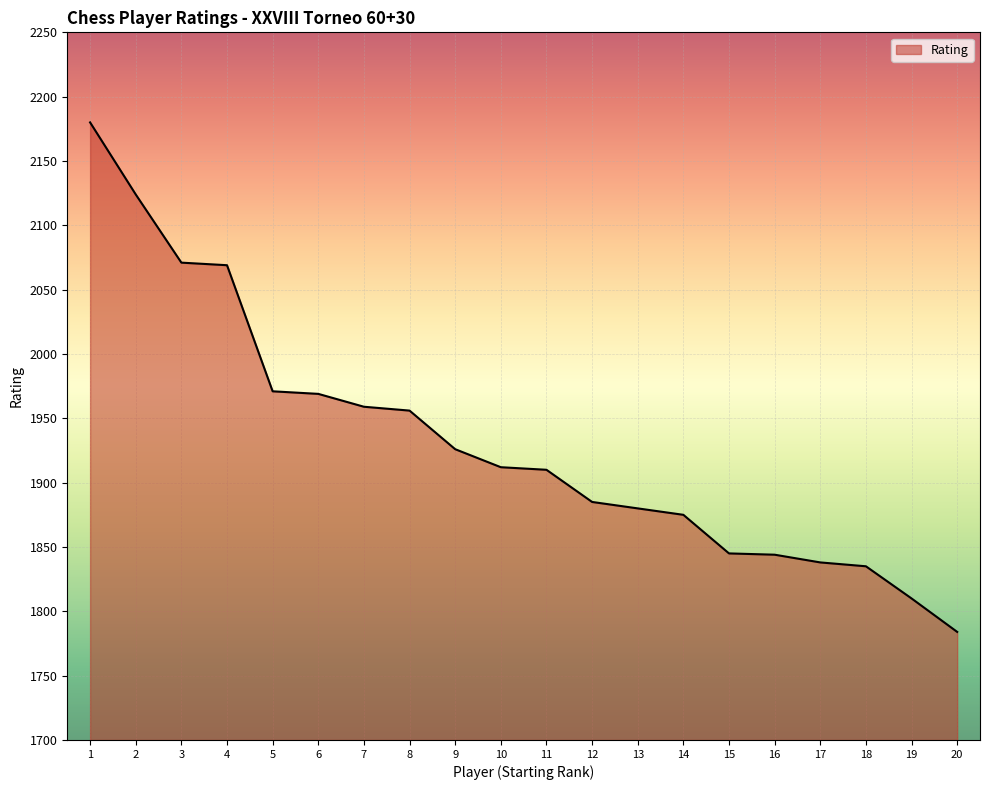

What is the ratio of the value at 14 to the value at 17?

1.0